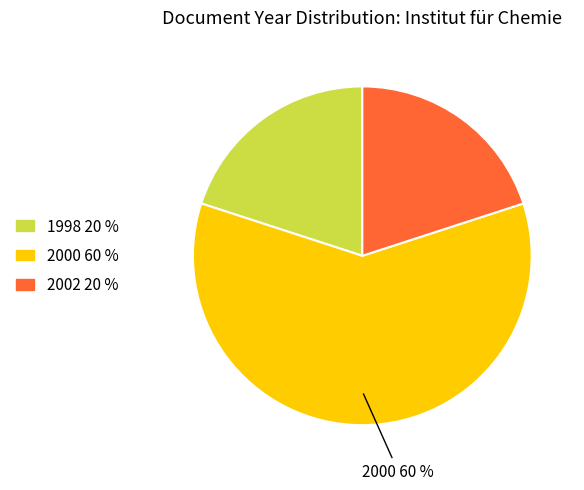

Is there any slice that represents more than half of the pie?

Yes